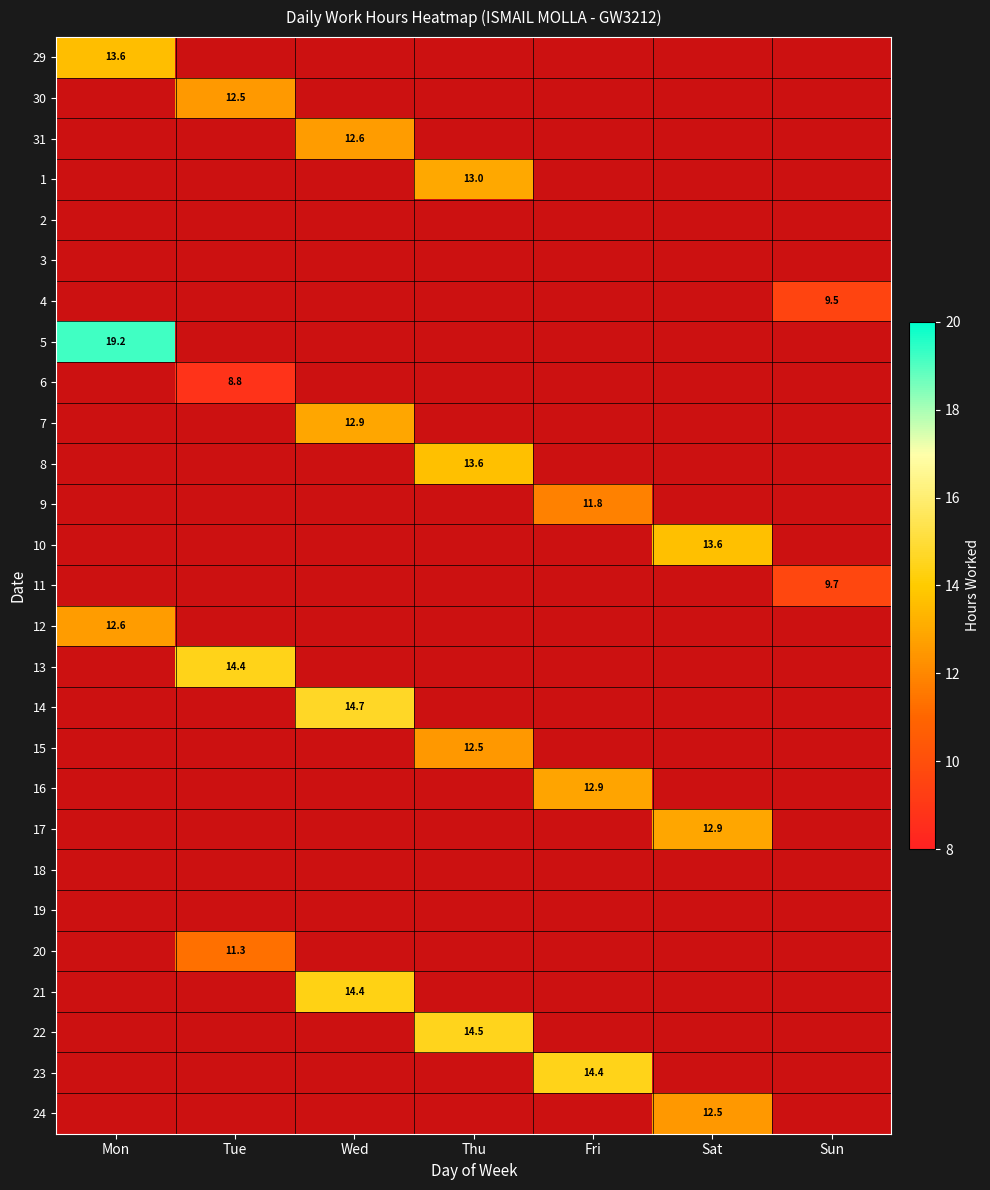

At how many categories does at least one series exceed 16?

1